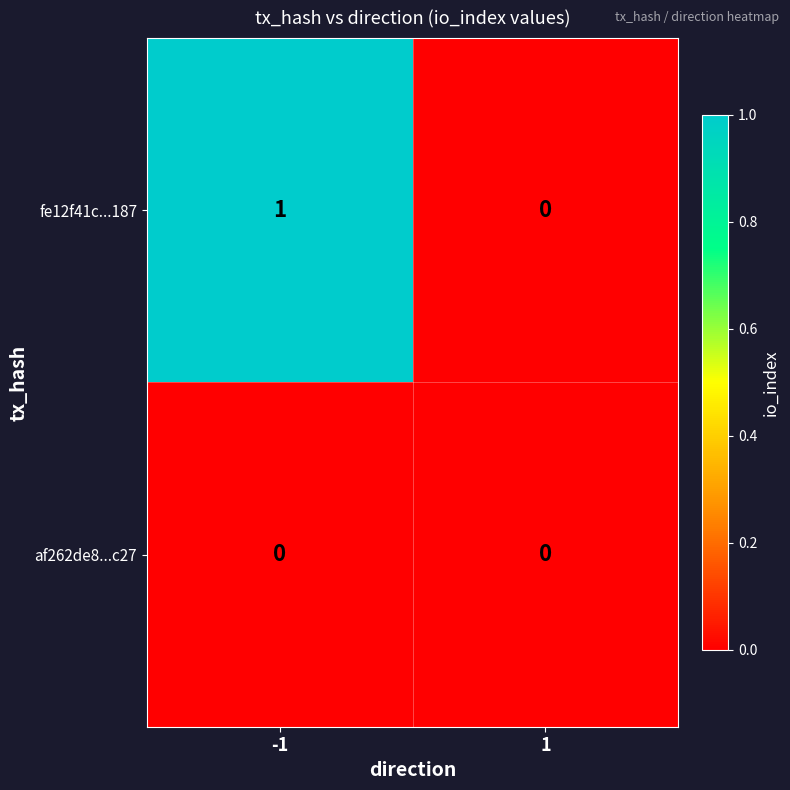

How many data points does each series have?

2